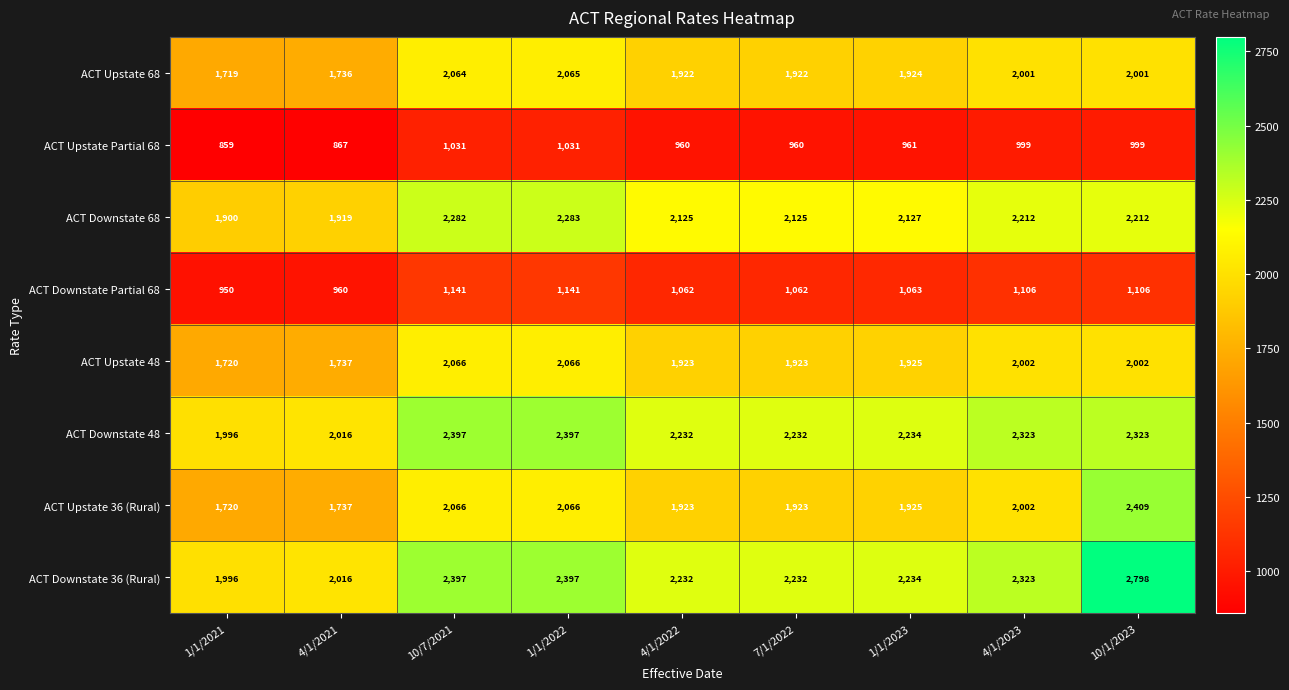

What is the difference between the highest and lowest values at 1/1/2021?

1137